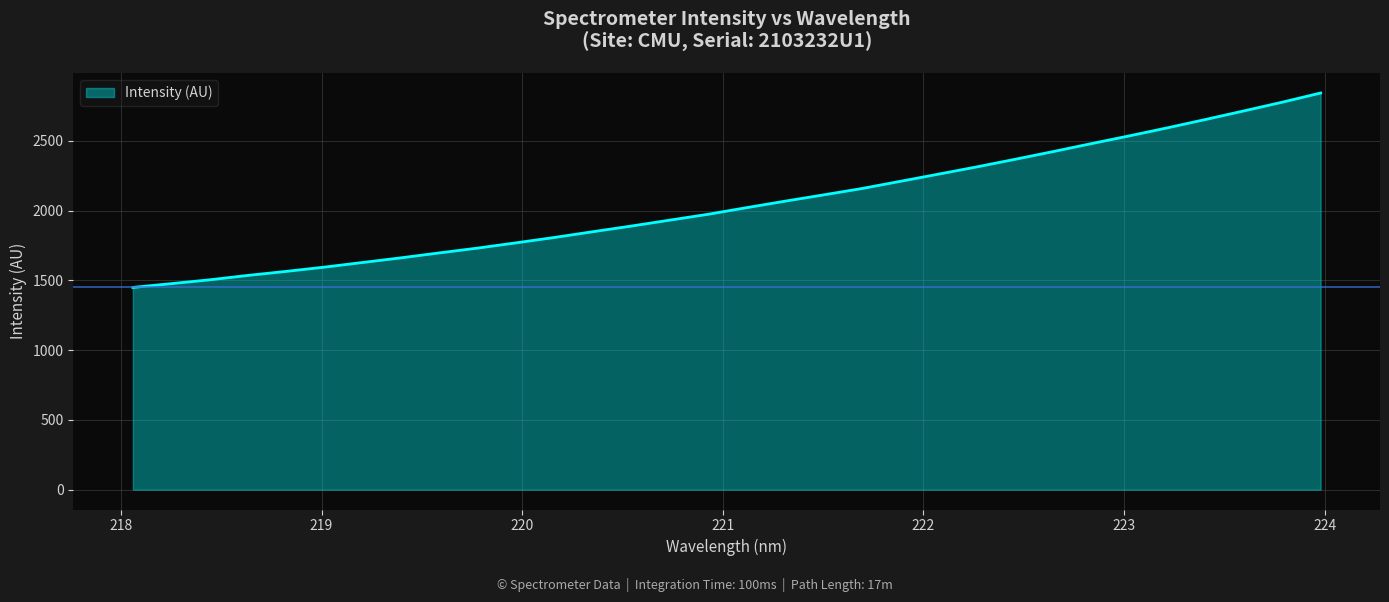

What is the maximum value shown in the chart?

2843.1